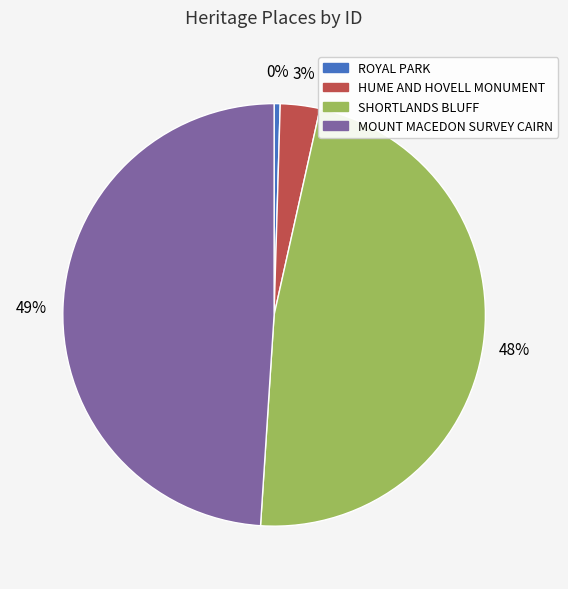

Does HUME AND HOVELL MONUMENT account for over 50% of the chart?

No